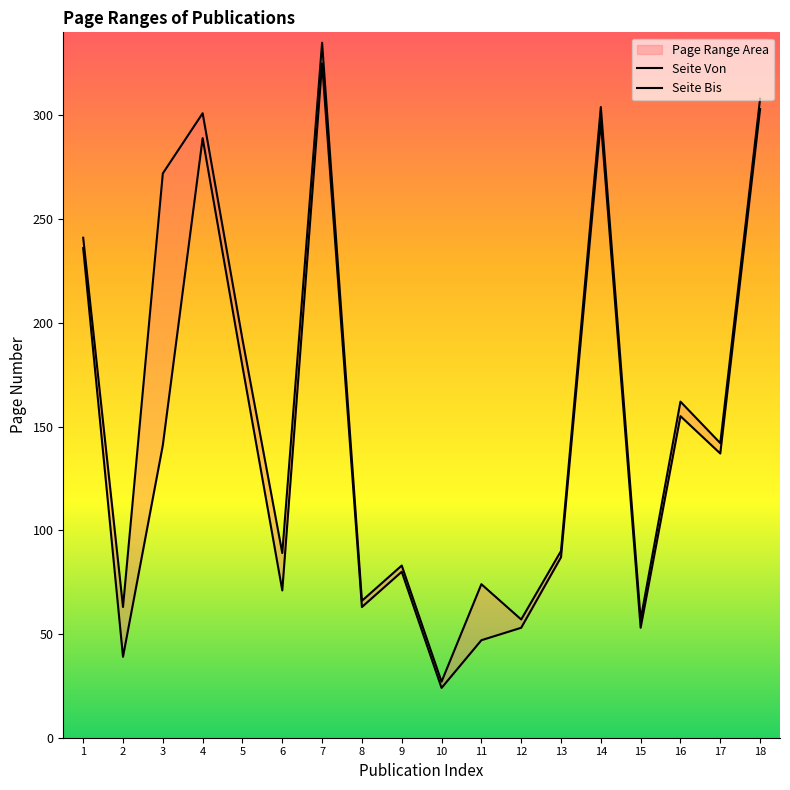

Is it true that Seite Von equals 143 at 9?

False